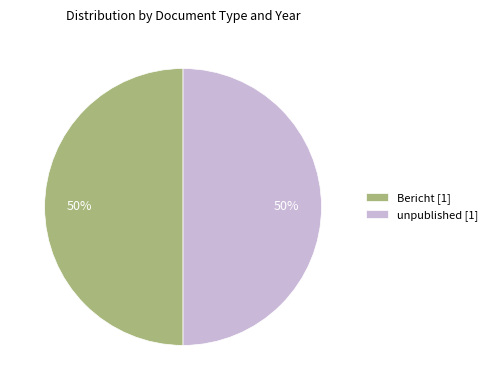

The unpublished [1] slice represents 50% of the pie. True or false?

True